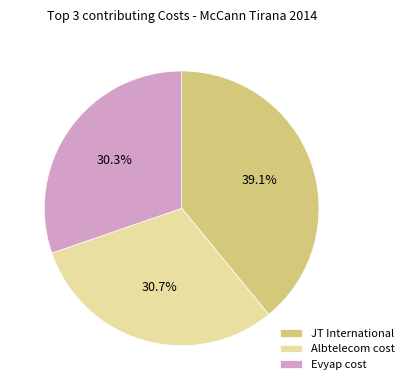

What is the largest slice in the pie chart?

JT International